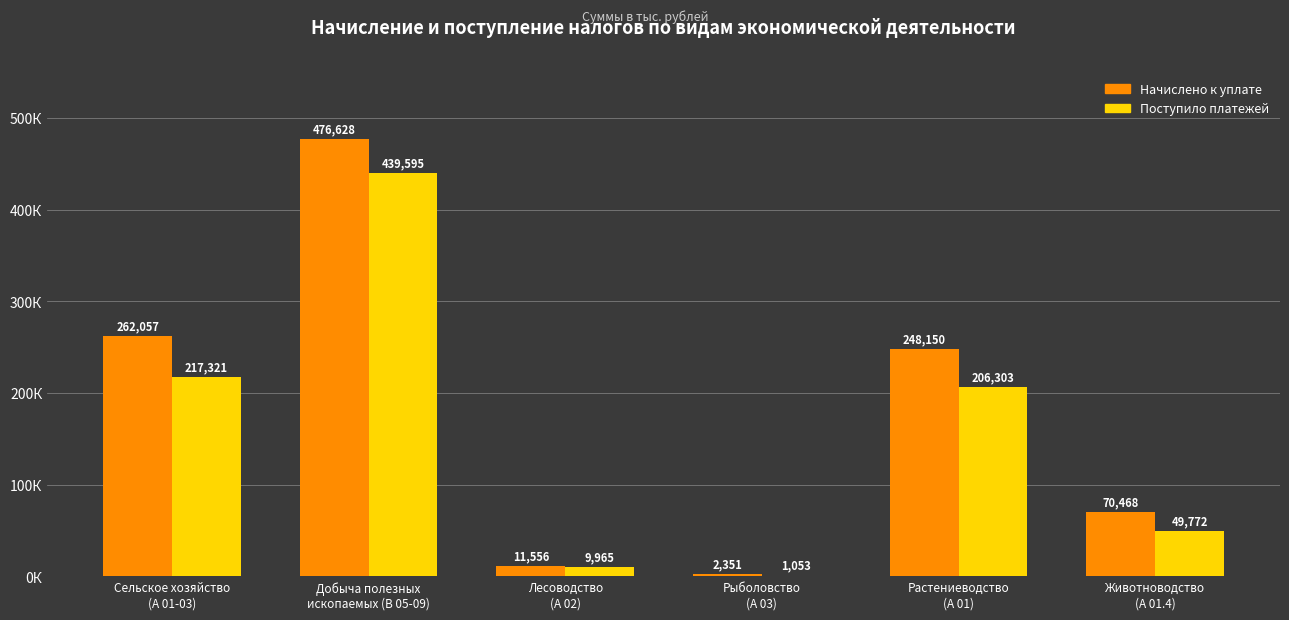

What are all the series names shown in the legend?

Начислено к уплате, Поступило платежей